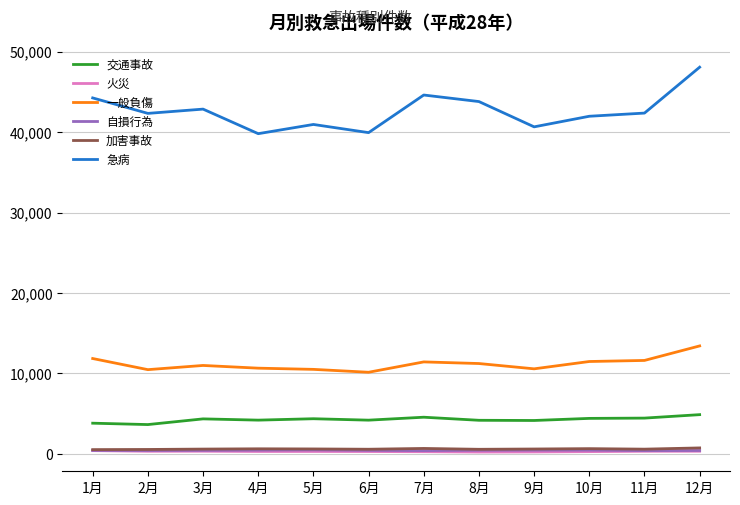

What is the lowest value of the 自損行為 series?

387